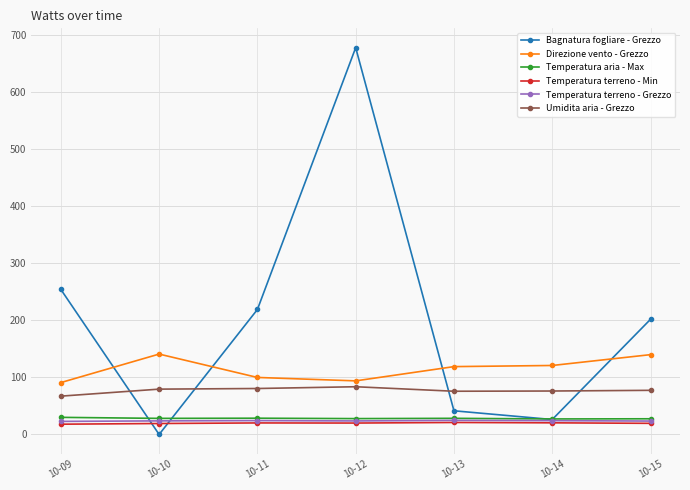

True or false: Umidita aria - Grezzo and Bagnatura fogliare - Grezzo cross at least once.

True